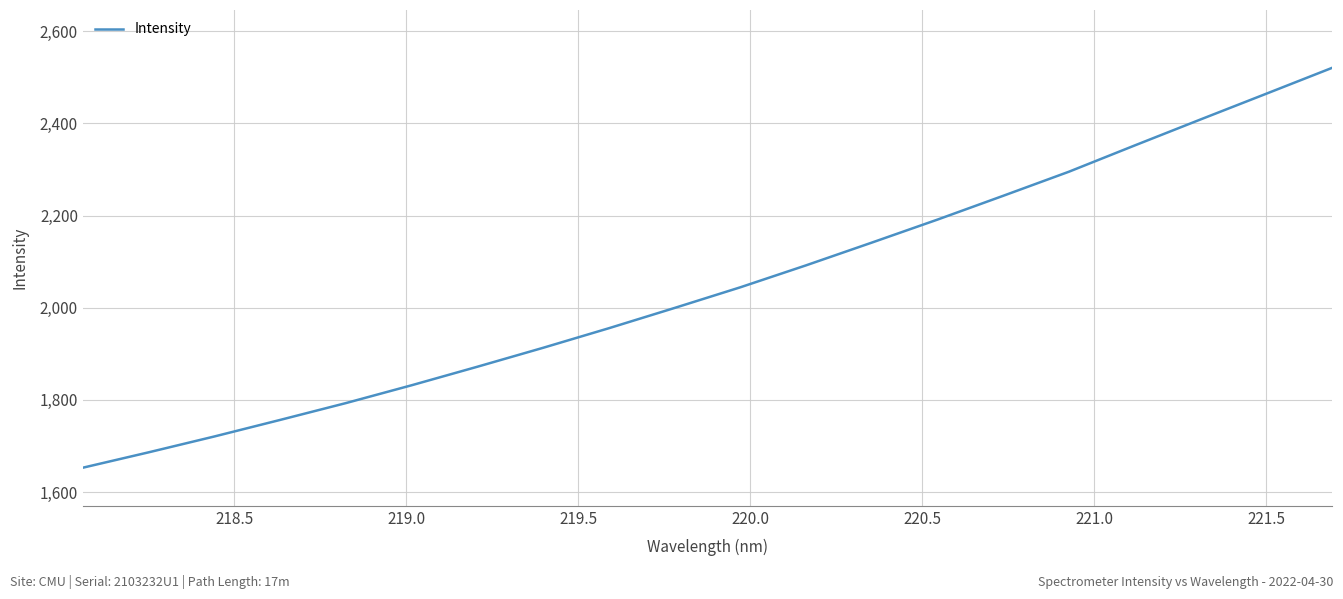

What is the smallest value displayed?

1653.0